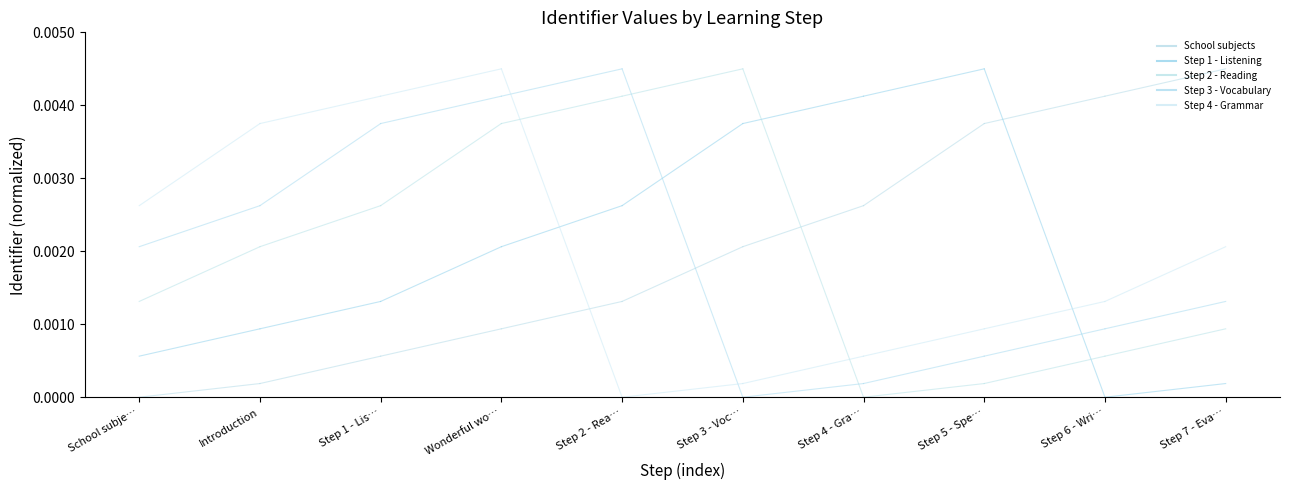

Reading right to left, what are all the values shown in this chart?

School subjects: Introduction=0.0	School subje…=0.0
Step 1 - Listening: Introduction=0.0	School subje…=0.0
Step 2 - Reading: Introduction=0.0	School subje…=0.0
Step 3 - Vocabulary: Introduction=0.0	School subje…=0.0
Step 4 - Grammar: Introduction=0.0	School subje…=0.0